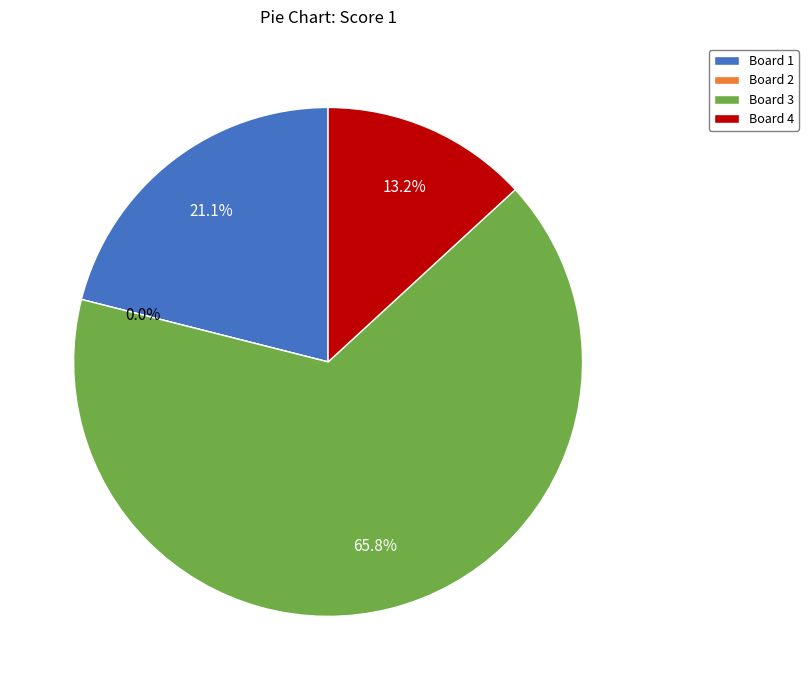

Which slice is the largest?

Board 3